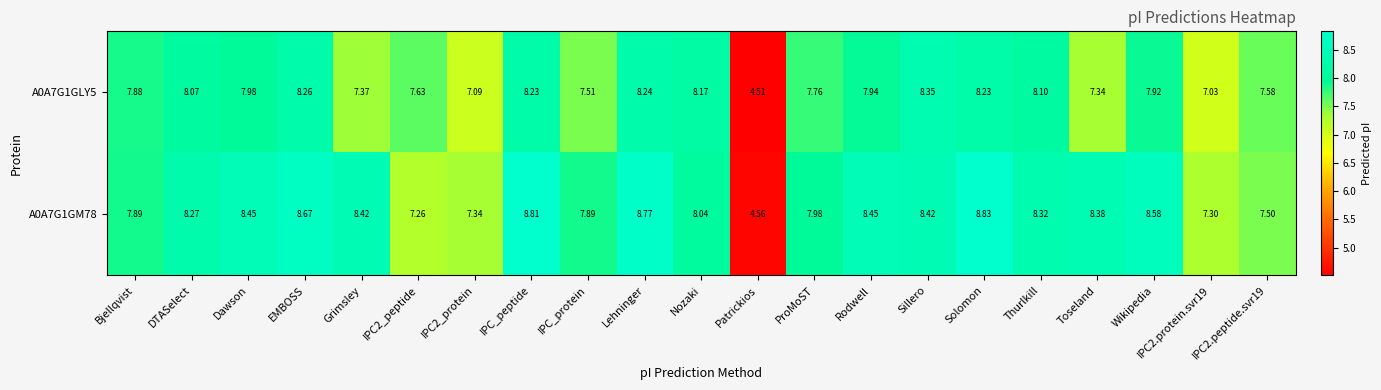

At EMBOSS, list the series in order from largest to smallest.

A0A7G1GM78, A0A7G1GLY5